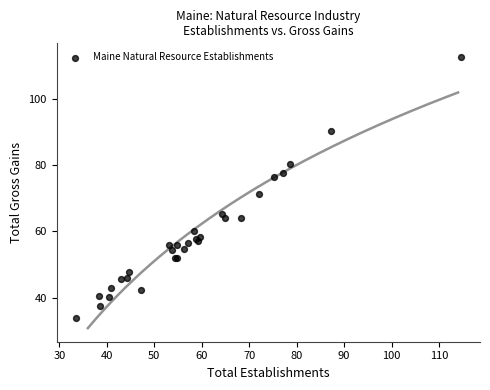

What Y value in the scatter plot is closest to 73?

71.3